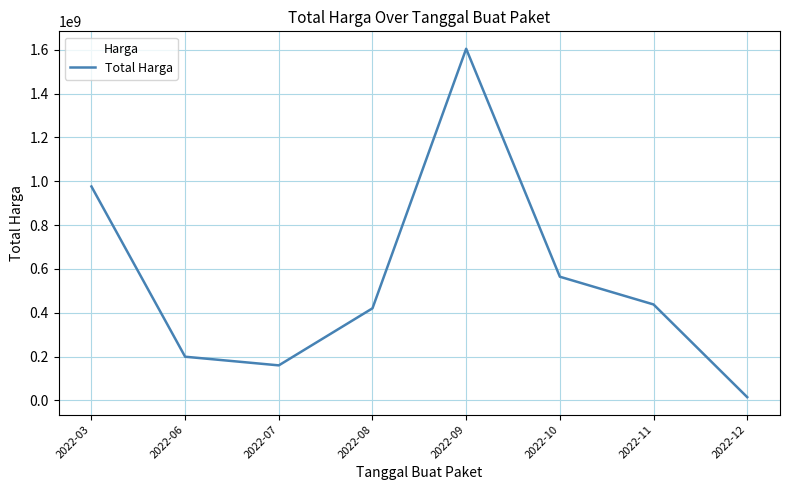

What is the difference between the values at 2022-11 and 2022-07?

277910000